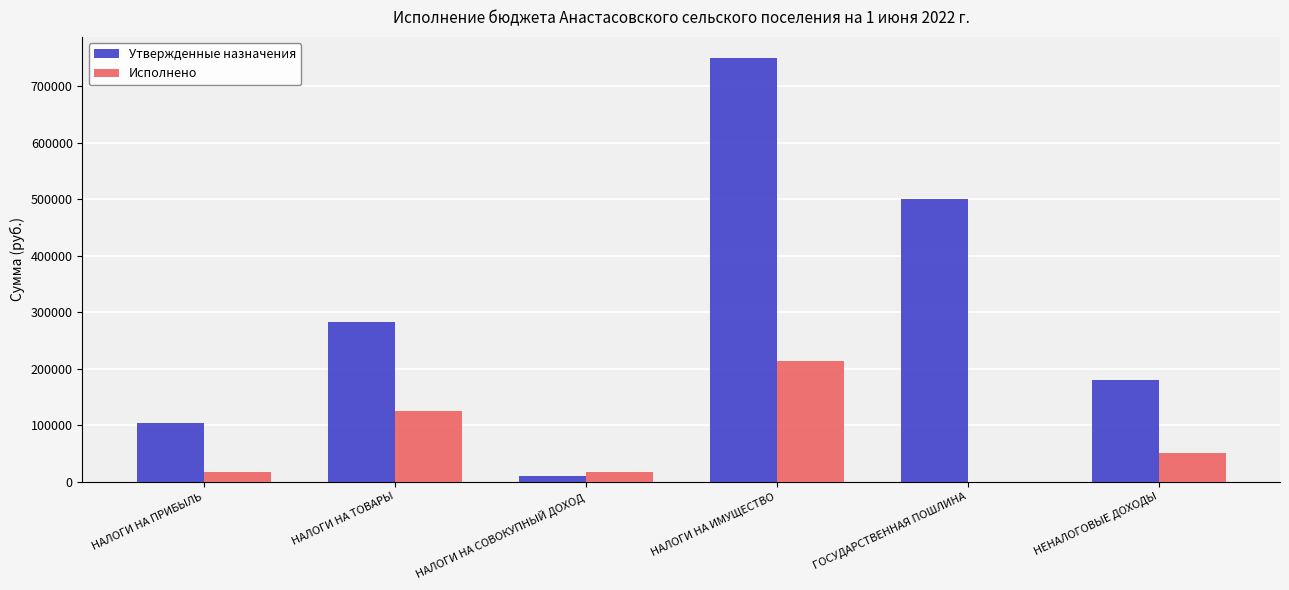

Which series changed the most between НАЛОГИ НА ТОВАРЫ and НАЛОГИ НА ИМУЩЕСТВО?

Утвержденные назначения